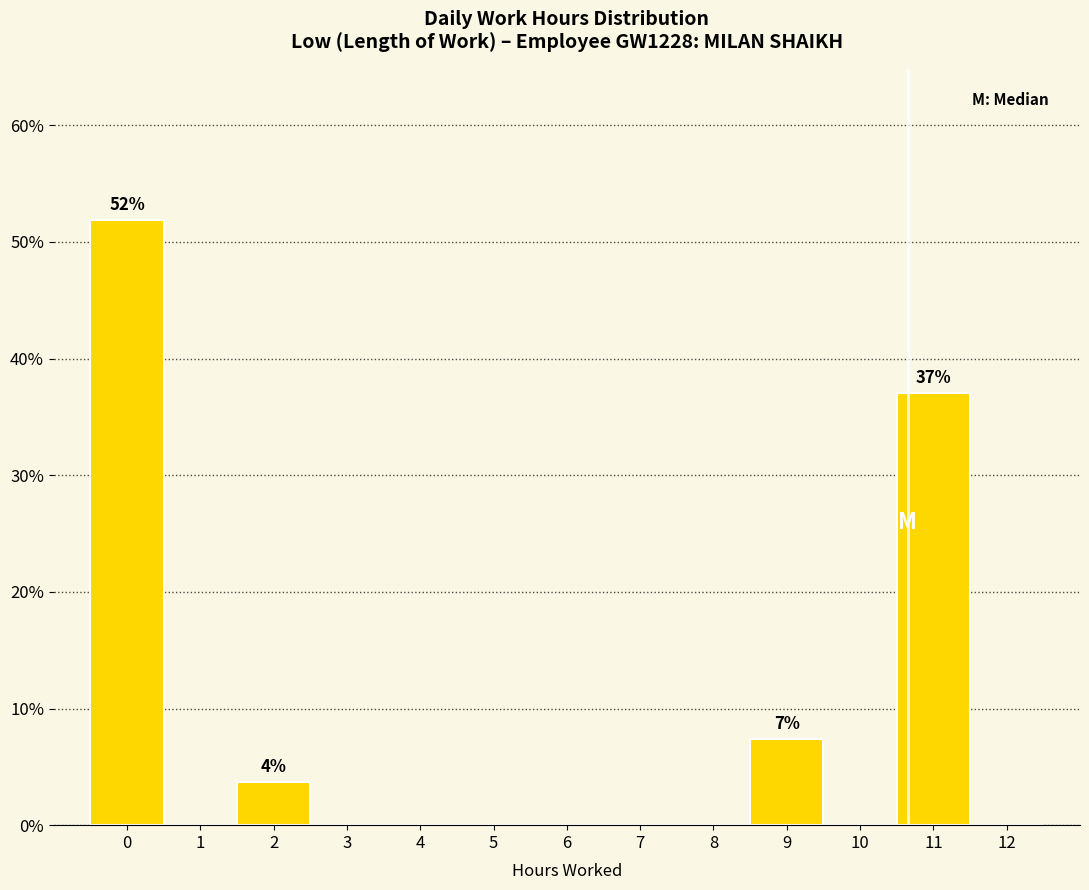

Reading left to right, transcribe all the data shown in this chart.

0=51.9	1=0.0	2=3.7	3=0.0	4=0.0	5=0.0	6=0.0	7=0.0	8=0.0	9=7.4	10=0.0	11=37.0	12=0.0